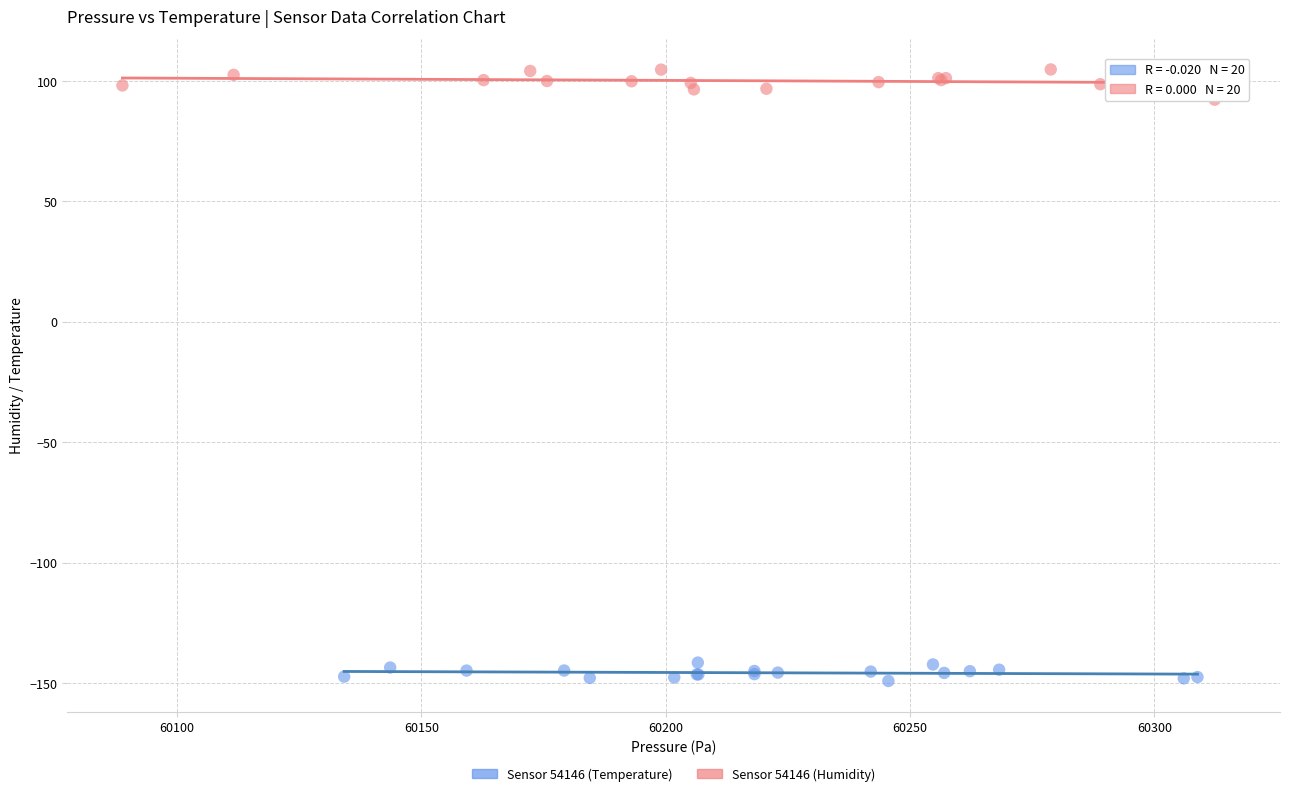

Which series reaches the minimum Y coordinate?

Sensor 54146 (Temperature)